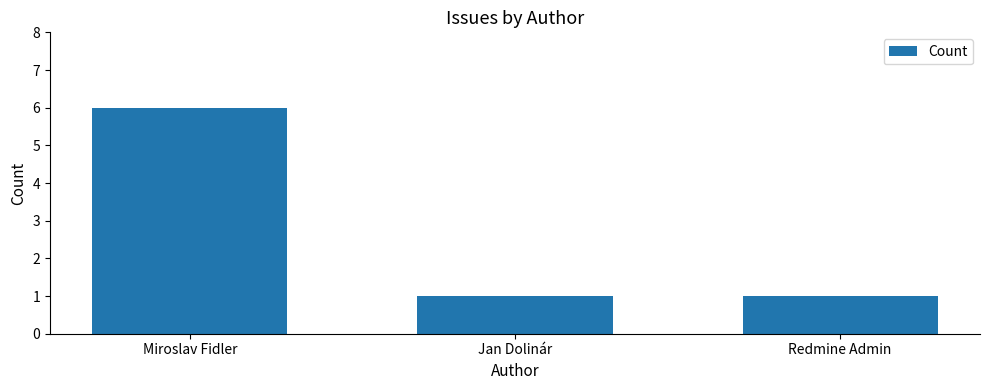

Is it true that the value at Jan Dolinár is 1?

True